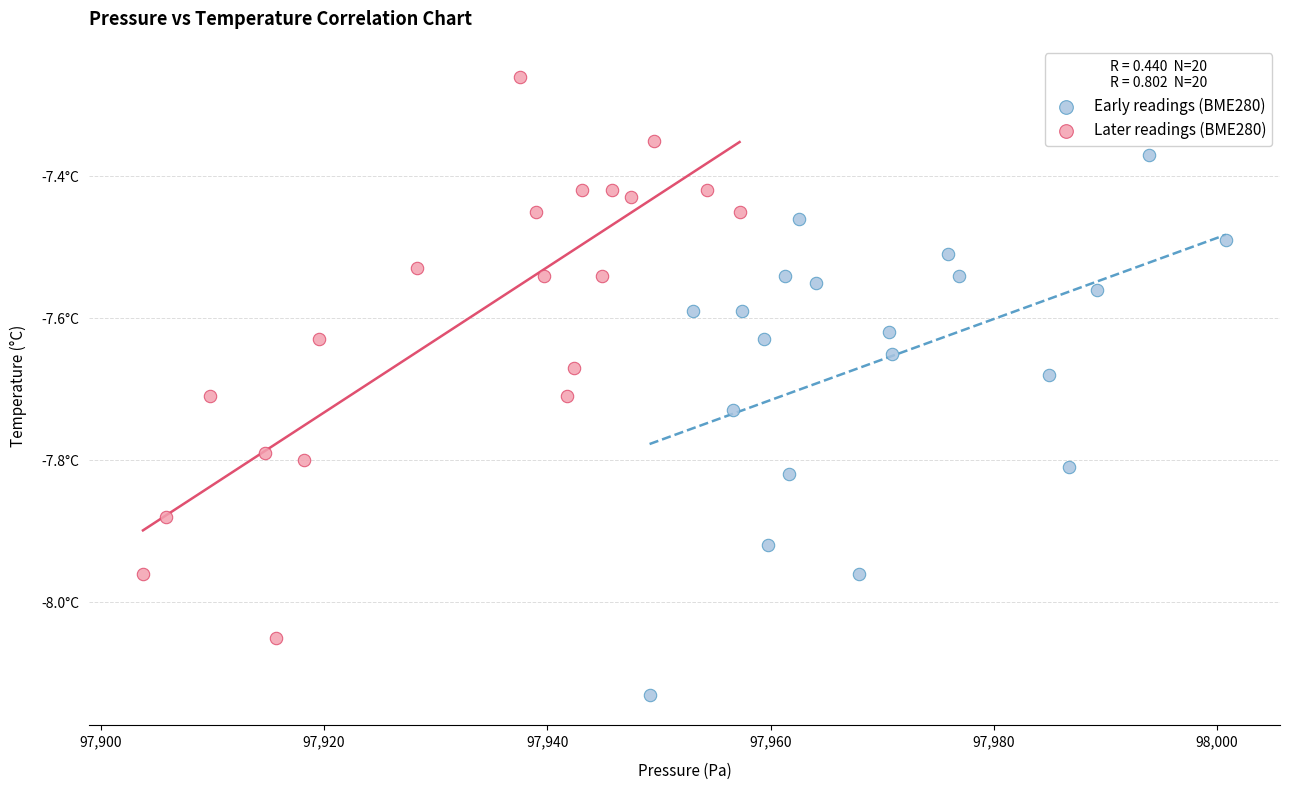

What are all the series names shown in the legend?

Early readings (BME280), Later readings (BME280)